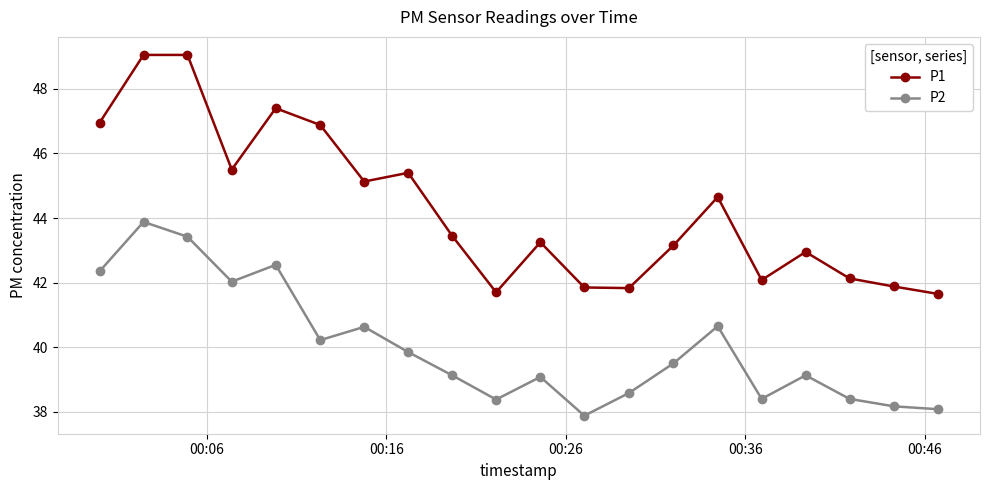

True or false: P1 and P2 cross at least once.

False